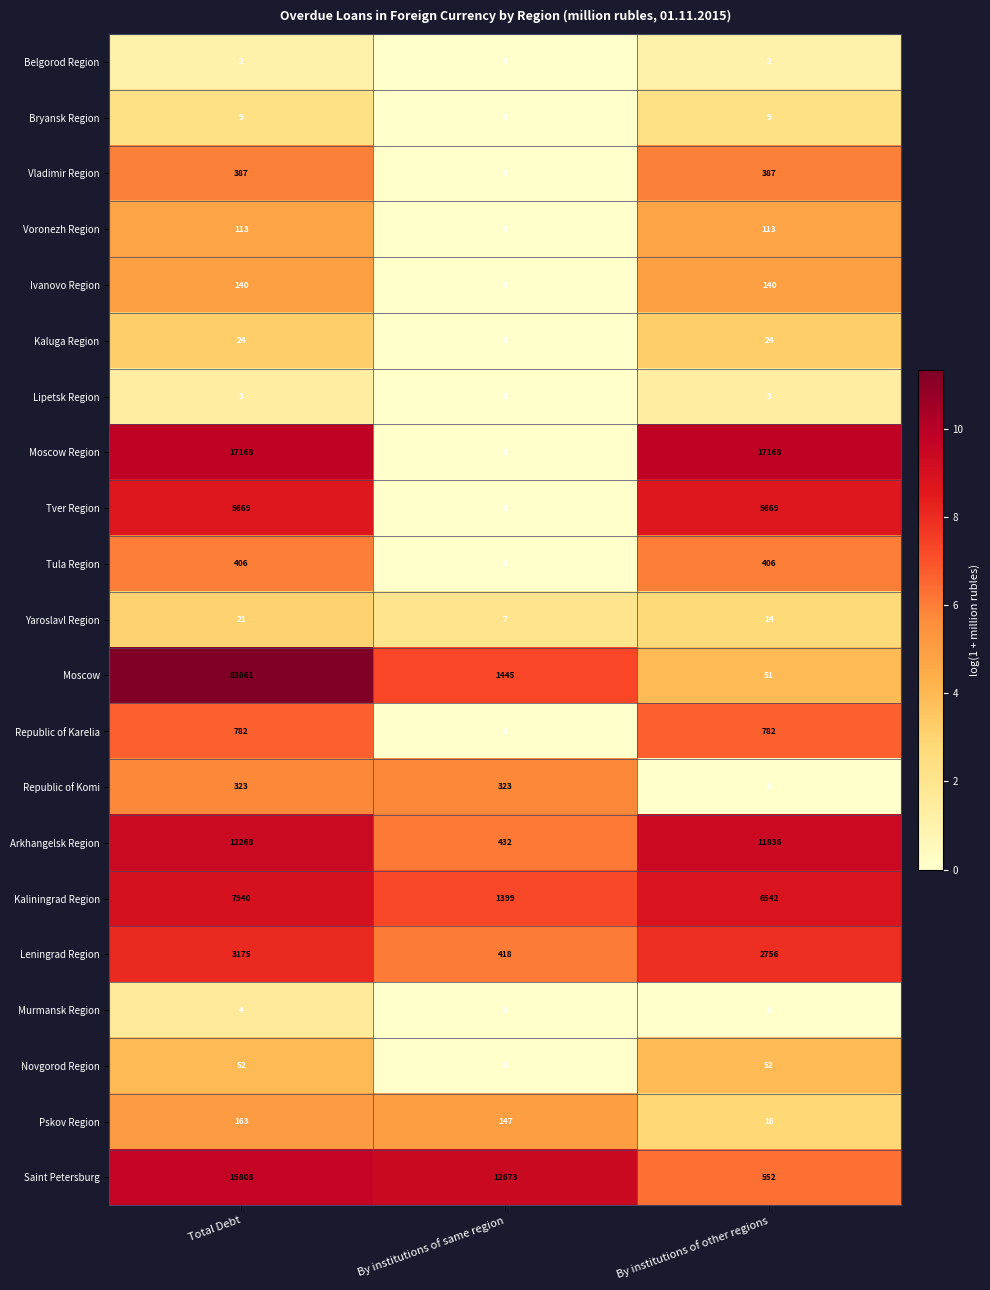

Which category has the highest value across all series?

Total Debt